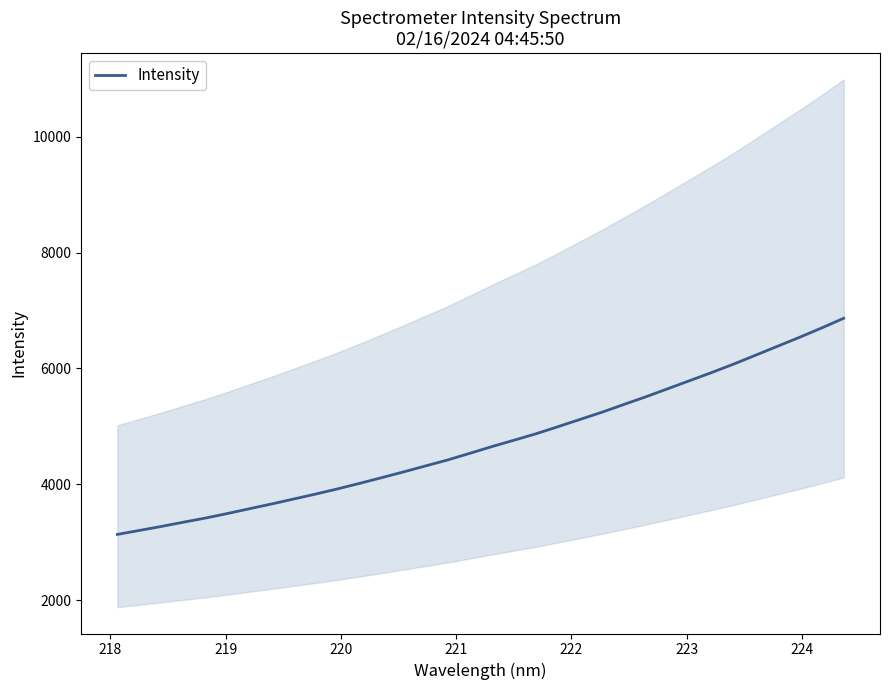

Count the number of data series in this chart.

1